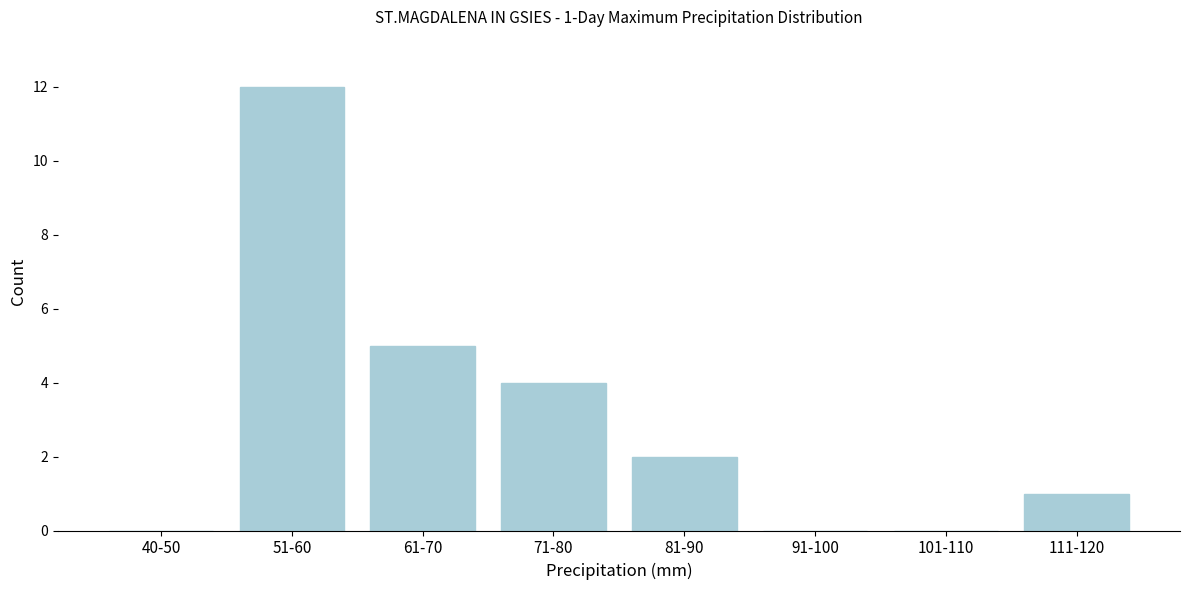

Reading right to left, transcribe all the data shown in this chart.

111-120=1	101-110=0	91-100=0	81-90=2	71-80=4	61-70=5	51-60=12	40-50=0